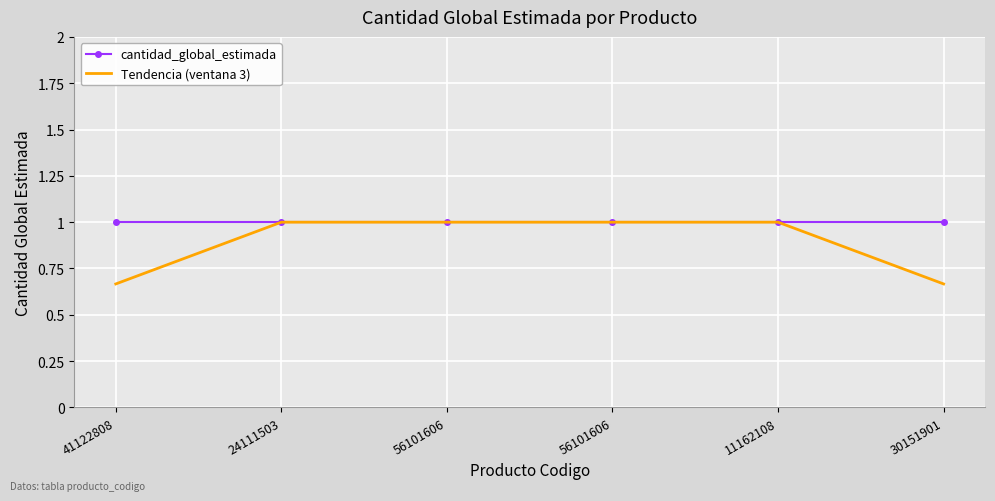

True or false: cantidad_global_estimada and Tendencia (ventana 3) cross at least once.

False